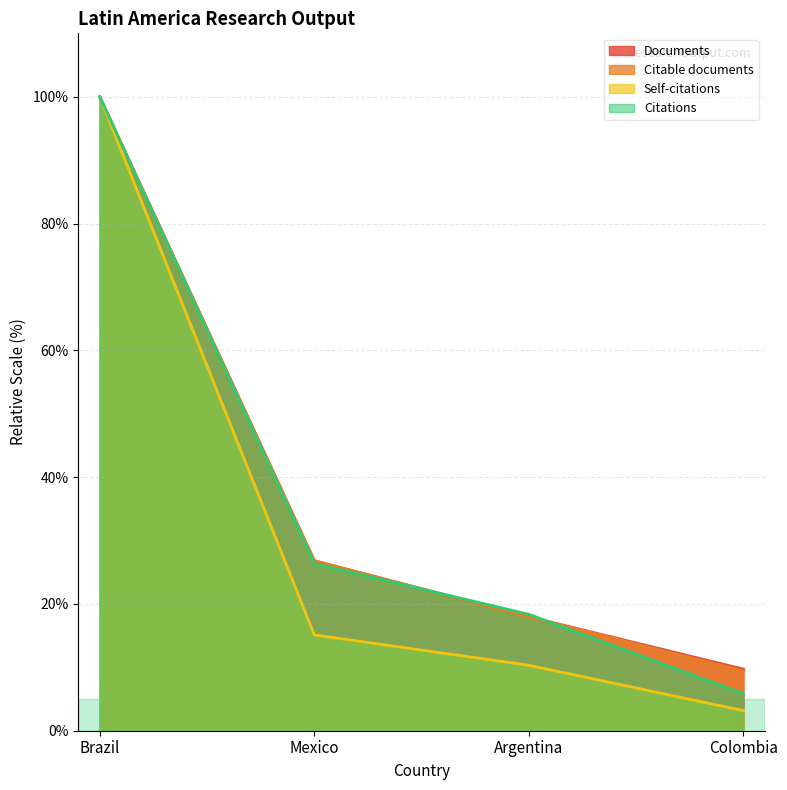

The Documents series shows 100.0 at Brazil. True or false?

True